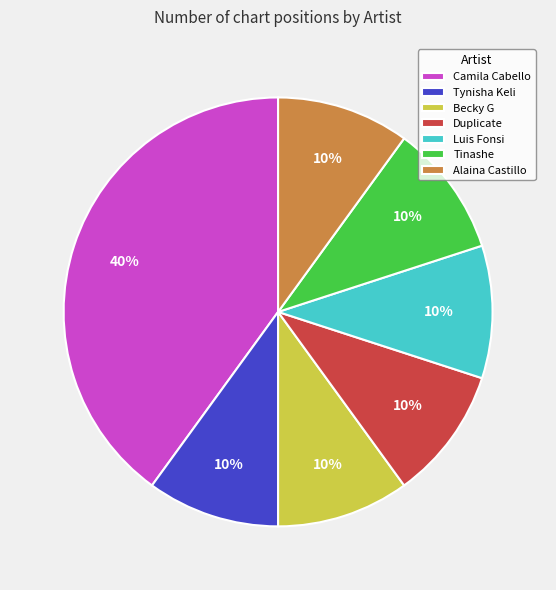

True or false: Tynisha Keli accounts for 1% of the total.

False